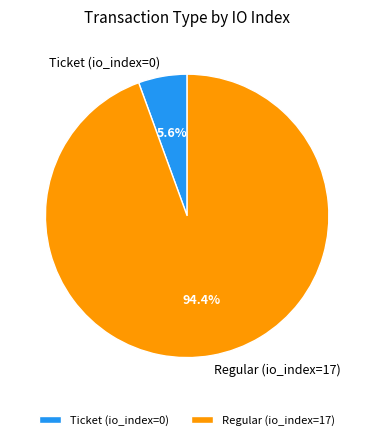

To the nearest percent, what is the average slice percentage?

50%